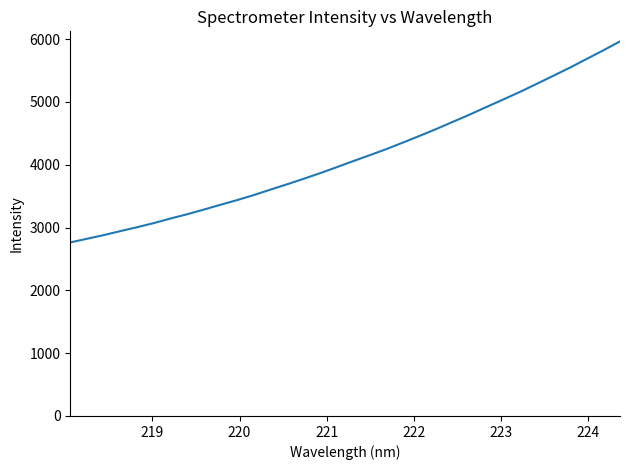

What is the maximum value shown in the chart?

5964.5